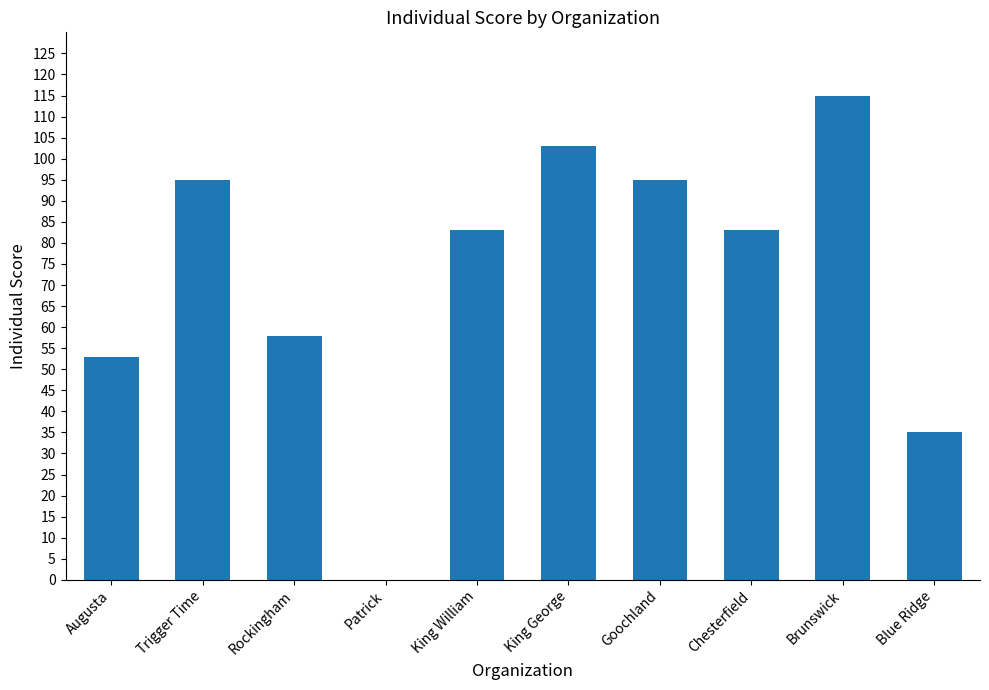

At which category does the chart reach its peak across all series?

Brunswick